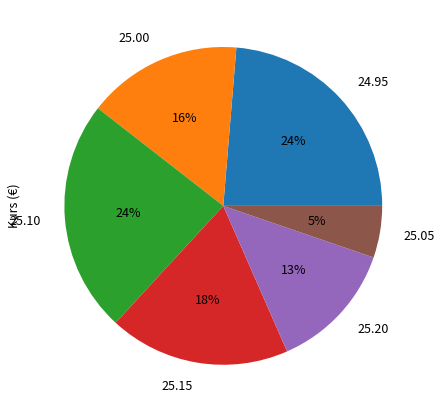

To the nearest percent, what is the average slice percentage?

17%